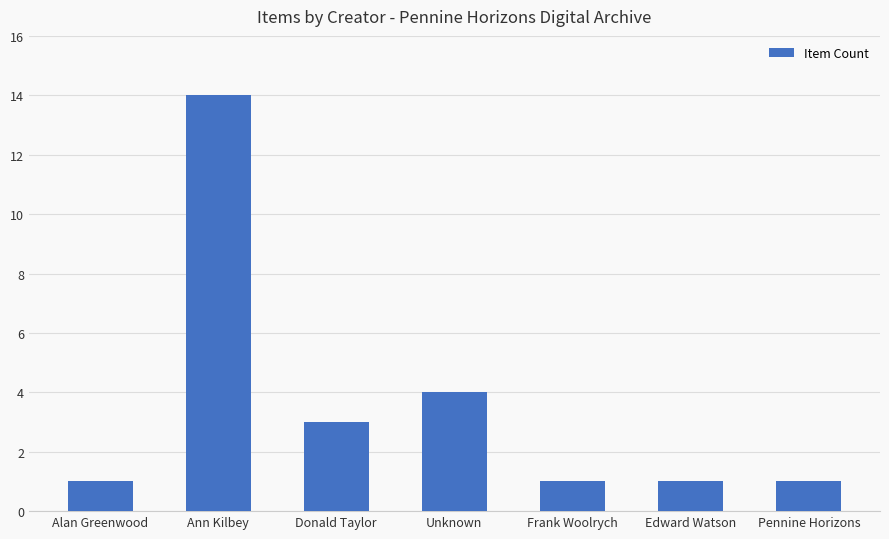

What is the smallest value displayed?

1